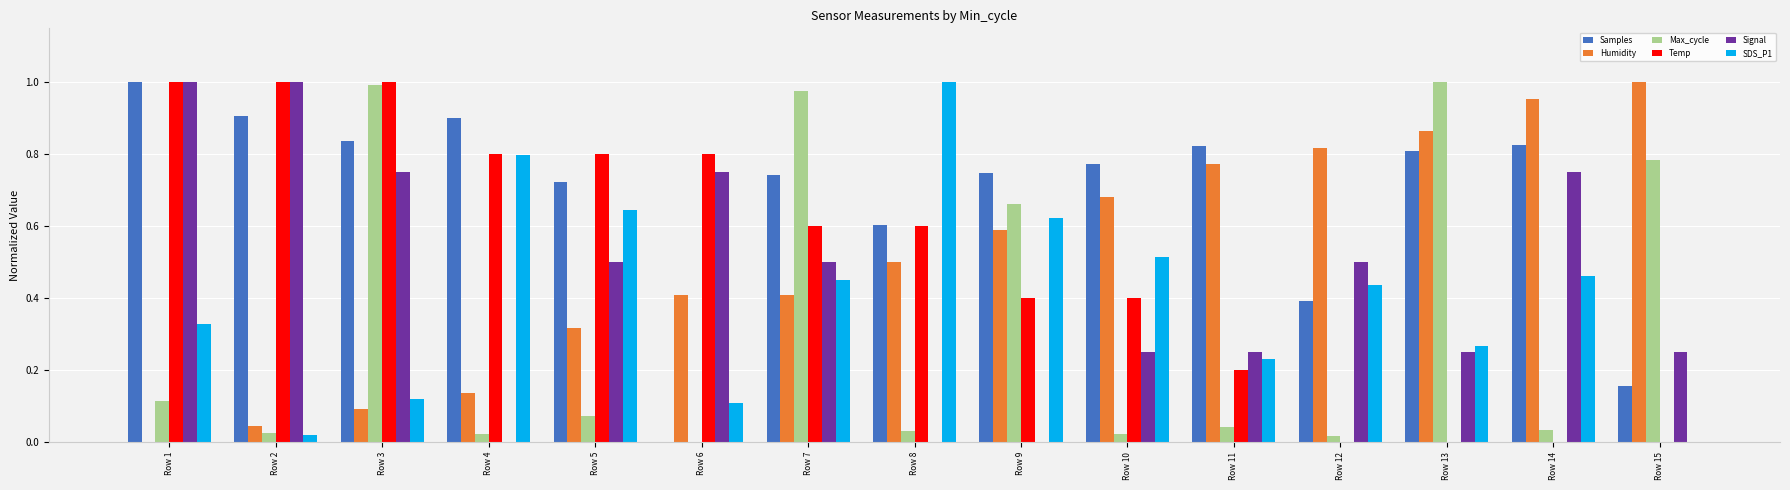

How many data points does each series have?

15